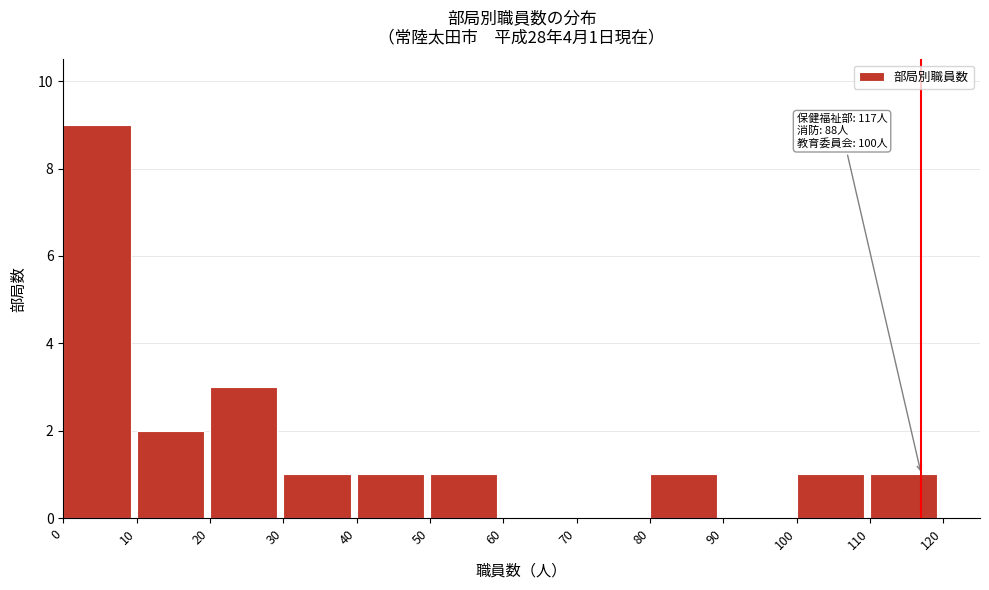

Over which range of the x-axis is the bar tallest?

0 to 10